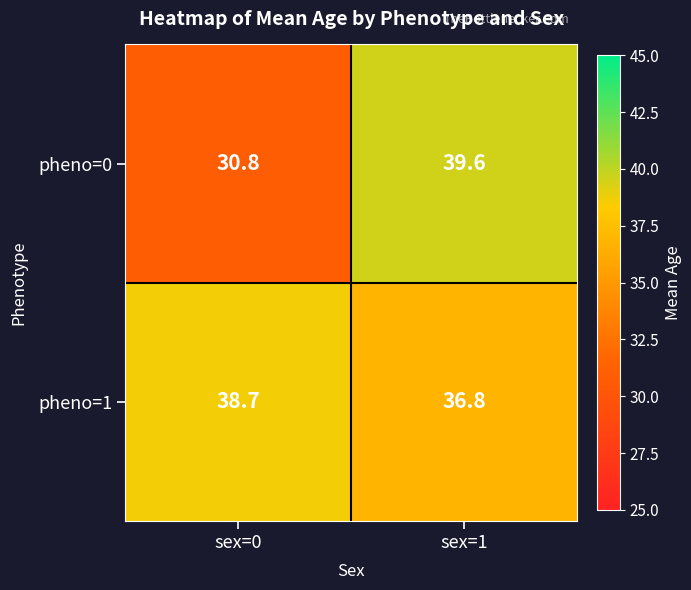

Reading left to right, what are all the values shown in this chart?

pheno=0: sex=0=30.8	sex=1=39.6
pheno=1: sex=0=38.7	sex=1=36.8